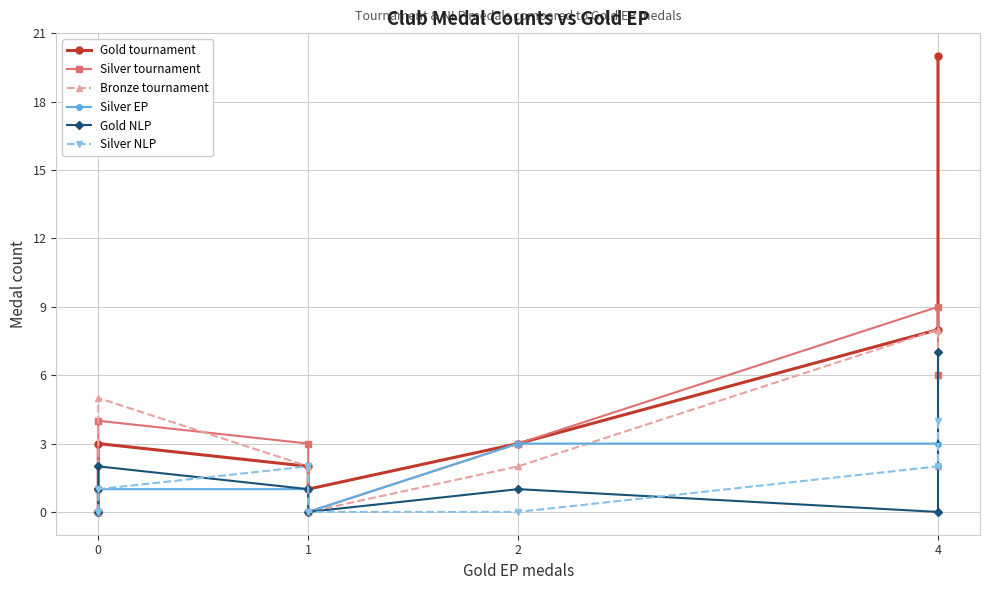

Count the Silver EP values in the range 0 to 3.

8